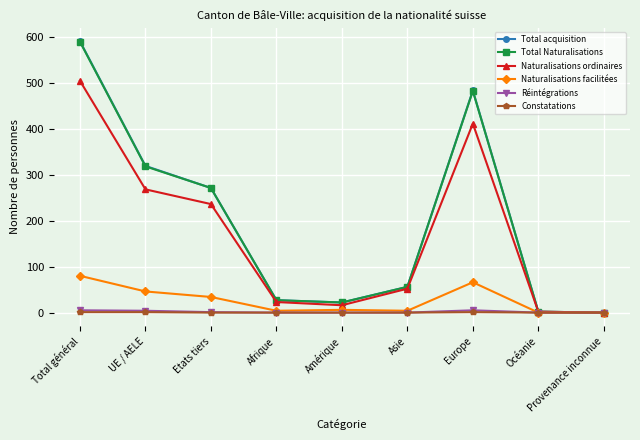

What is the label of the 5th point from the right?

Amérique